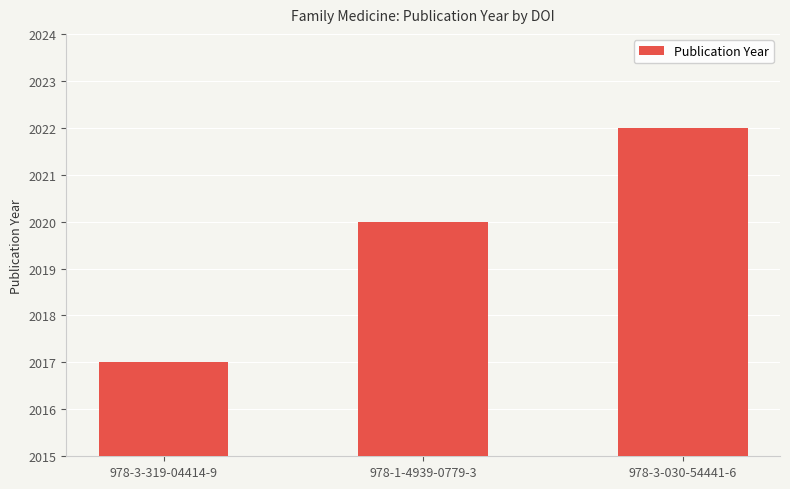

What is the label of the 2nd bar from the right?

978-1-4939-0779-3